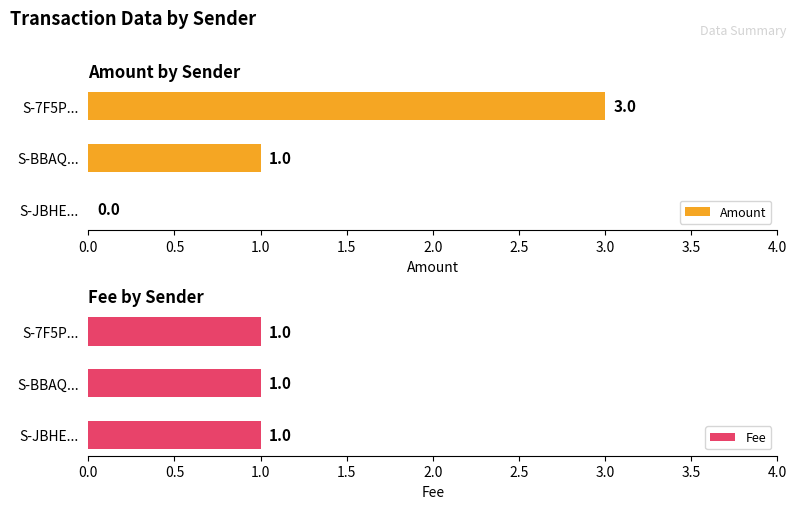

Where is Amount nearest to the value 1?

S-BBAQ...